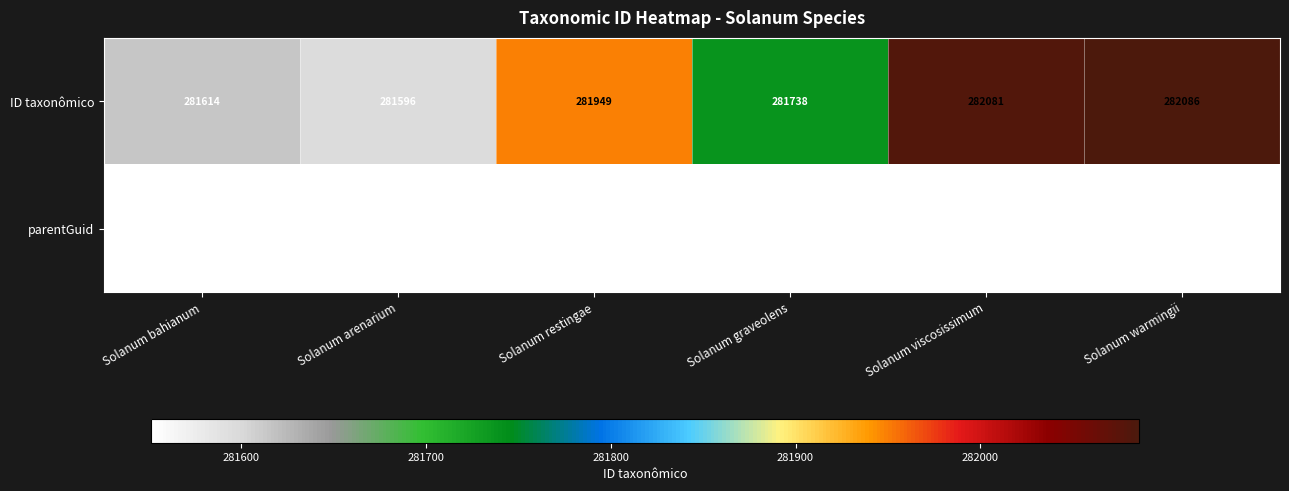

What is the total value across all series at Solanum warmingii?

563637